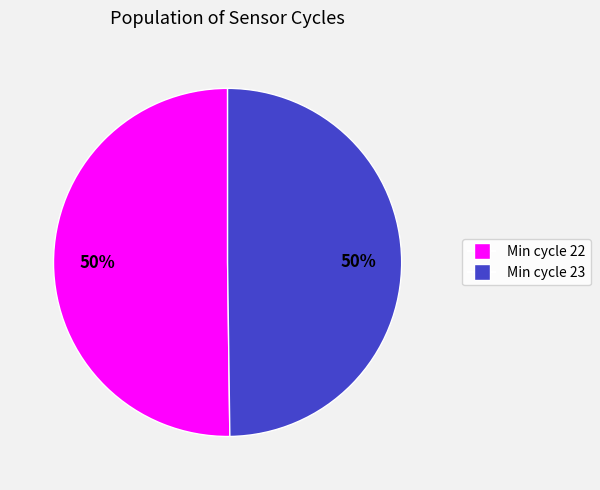

To the nearest percent, what is the average slice percentage?

50%